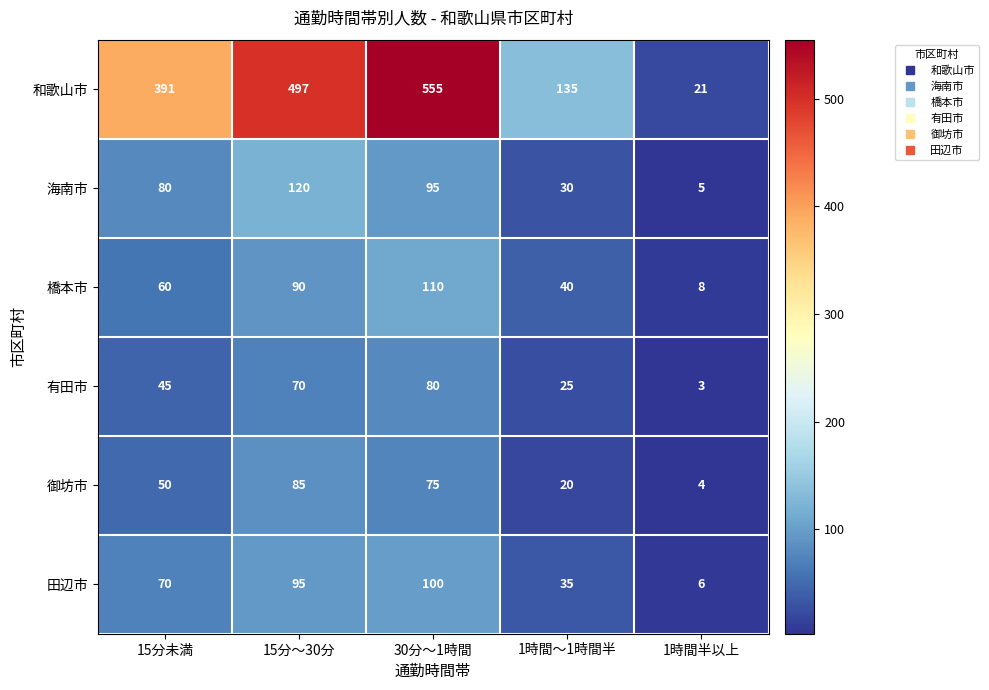

What is the approximate value of 御坊市 at 1時間半以上, to the nearest 5?

5